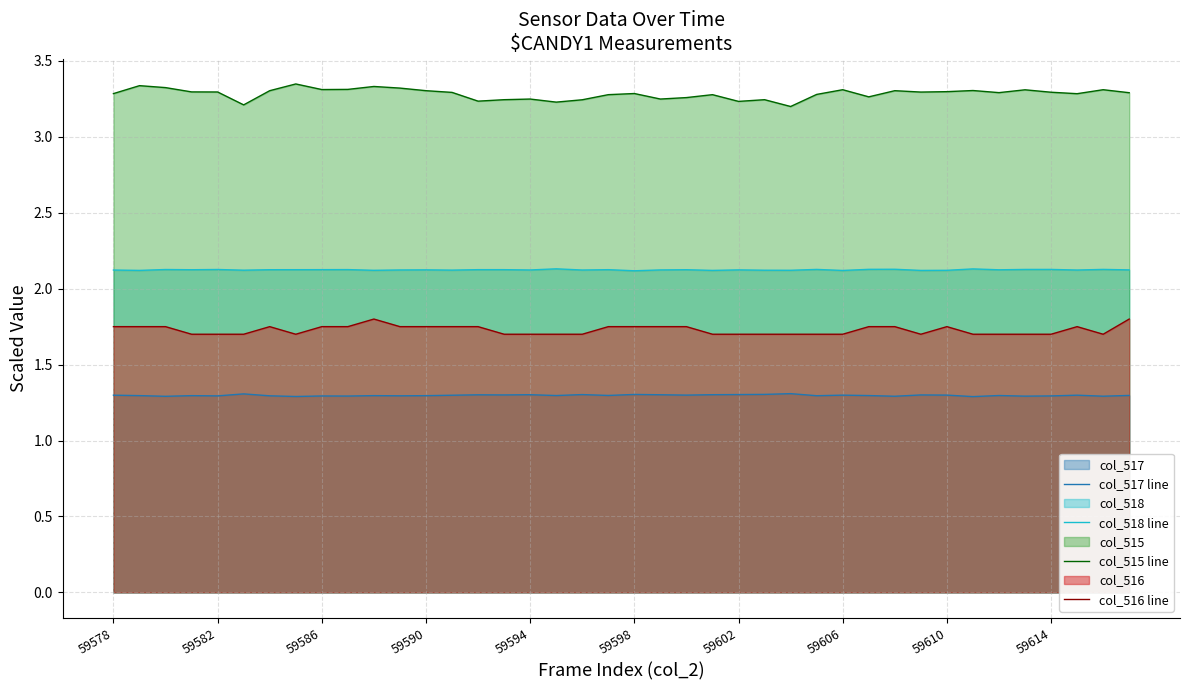

What is the spread (max minus min) of values at 59598?

2.0